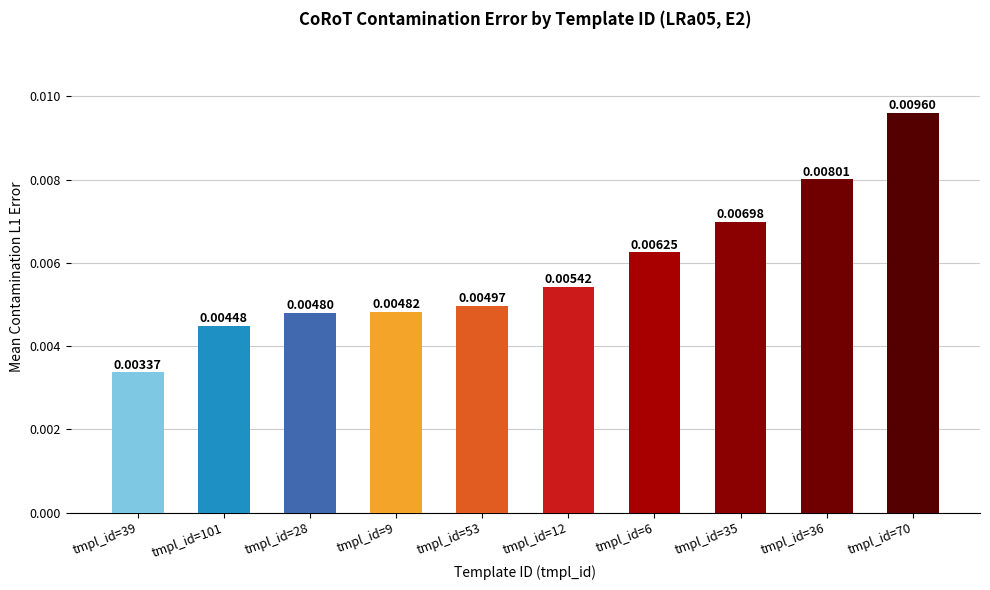

Count the number of data series in this chart.

1